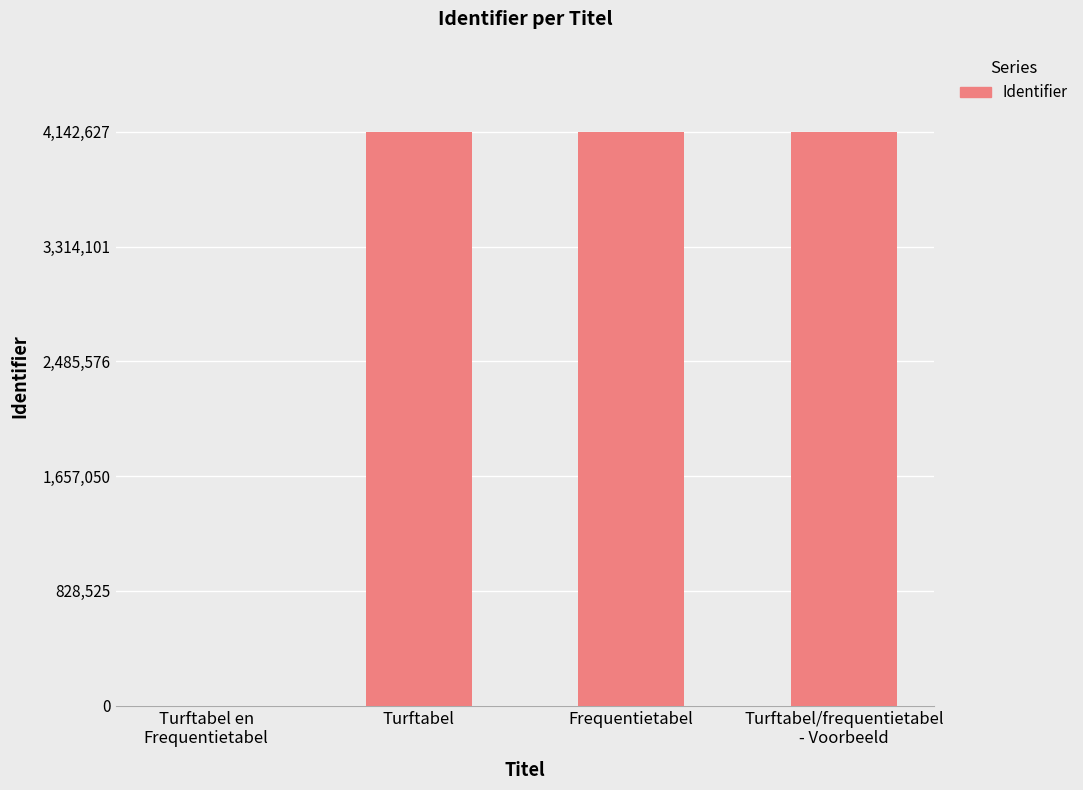

What is the greatest value displayed?

4142627